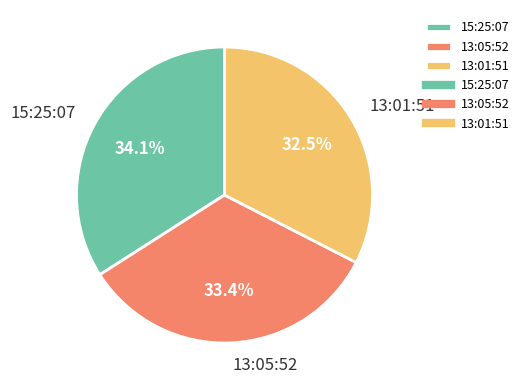

Does any single category account for the majority?

No